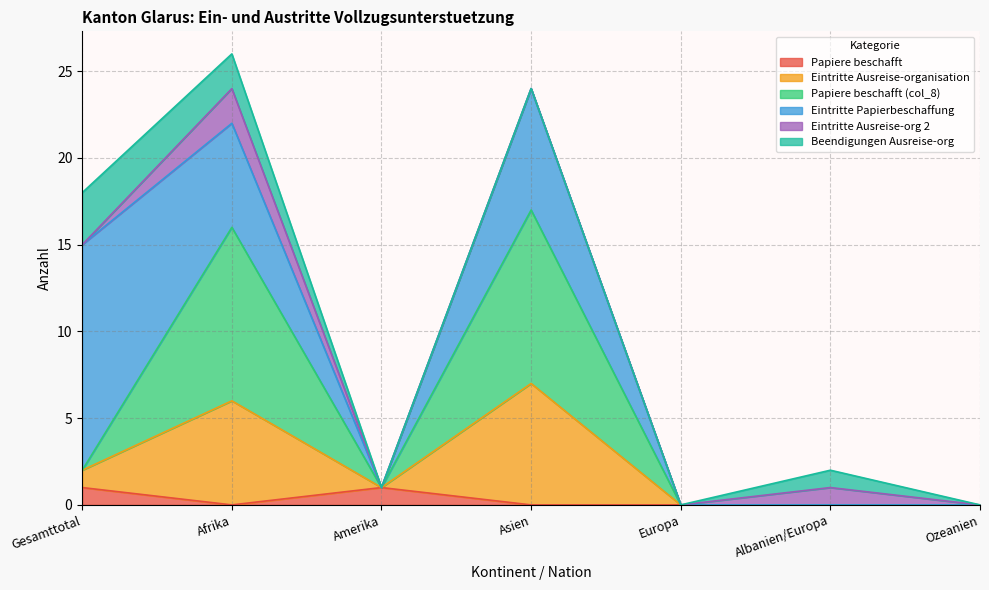

Which category has the highest value in the Eintritte Ausreise-organisation series?

Asien